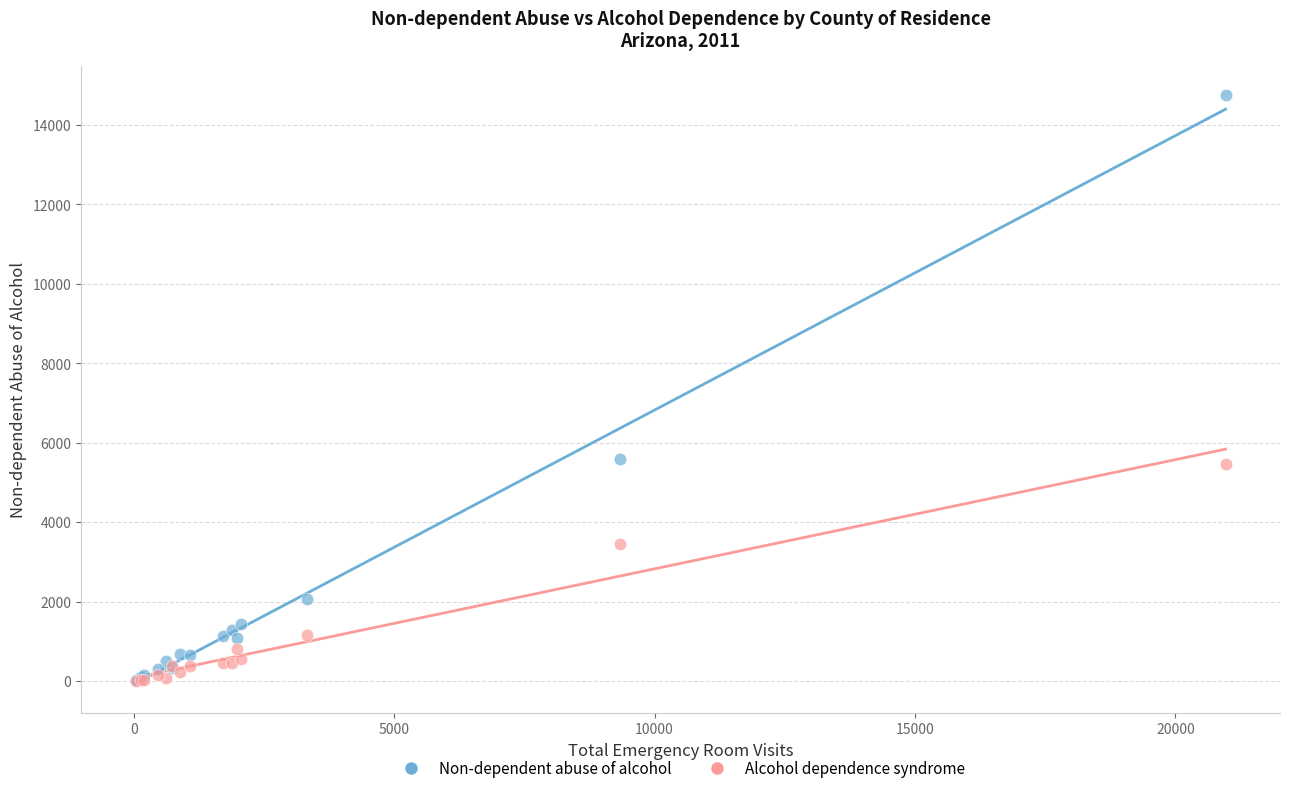

Which series has the largest Y range (max minus min)?

Non-dependent abuse of alcohol